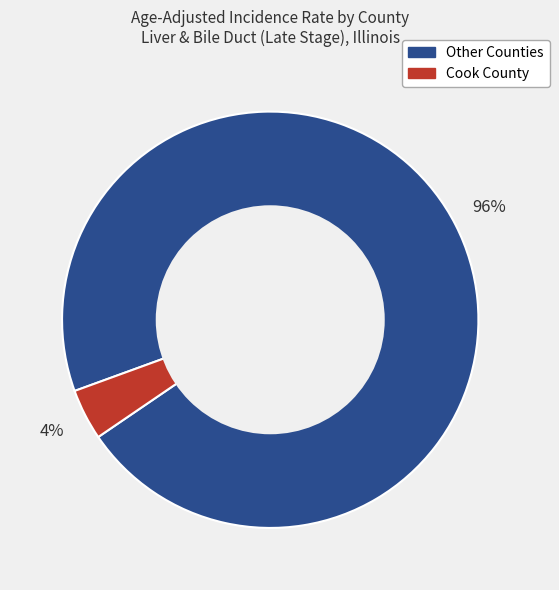

Do Cook County and Other Counties together represent more than half of the pie?

Yes